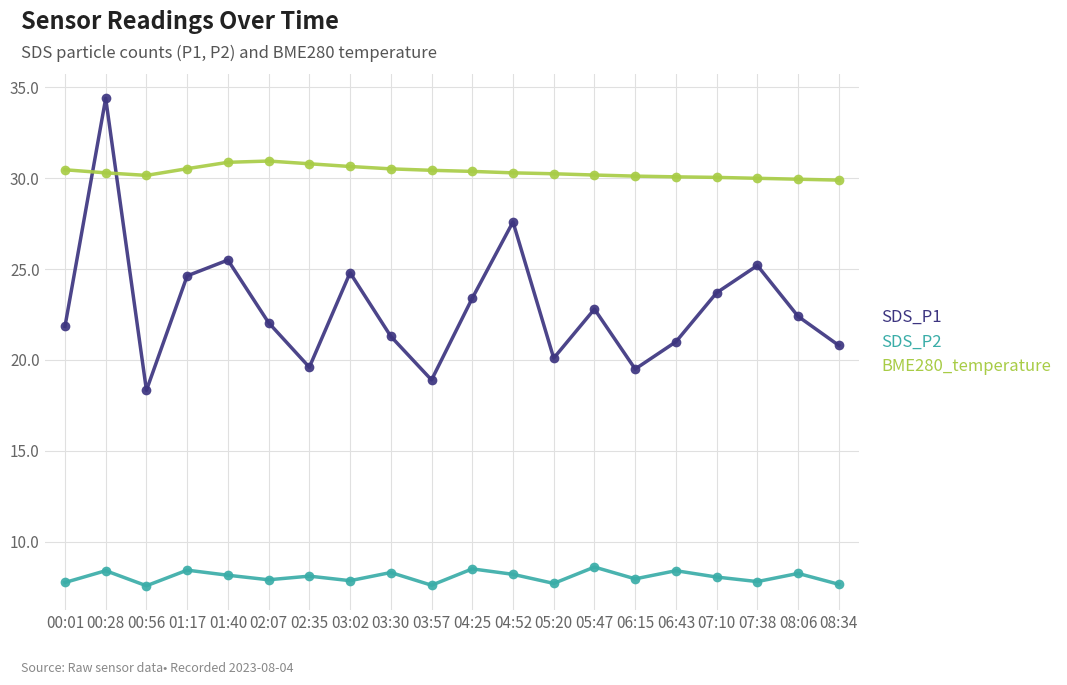

At which category does SDS_P2 reach its first local peak?

00:28